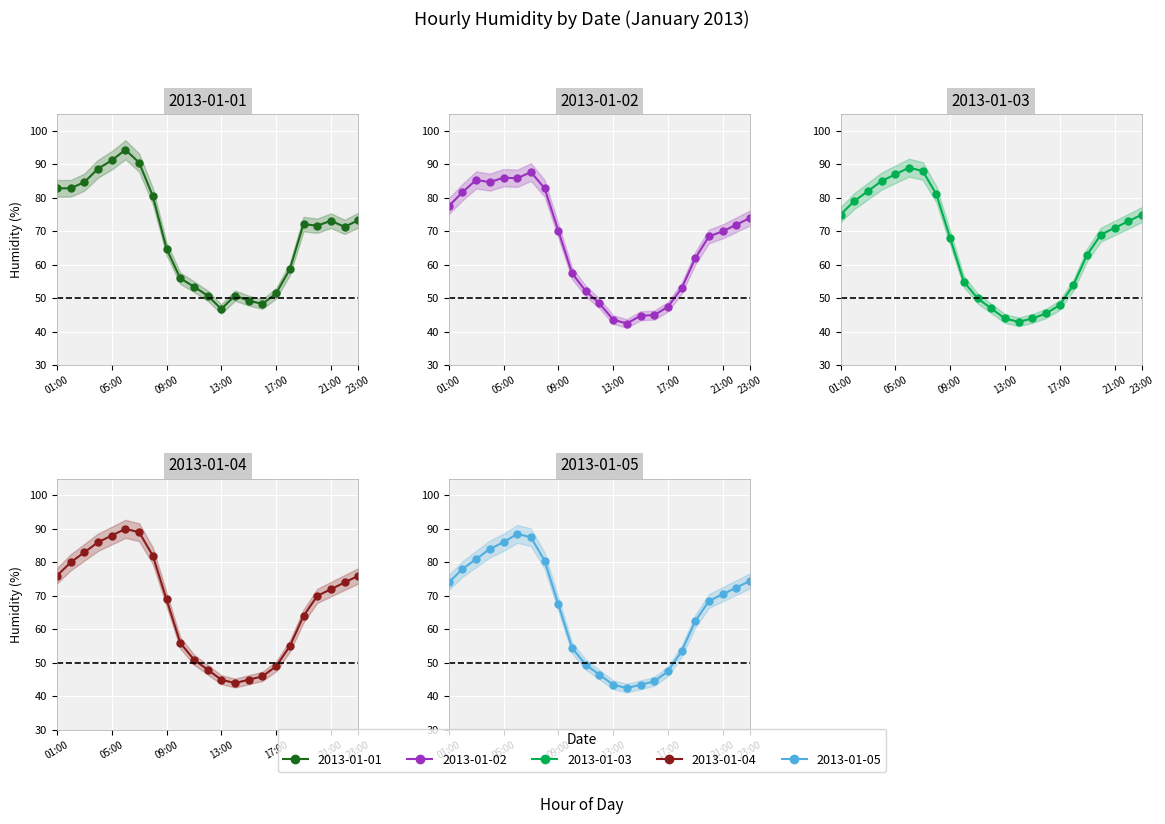

In 2013-01-05, how many points are higher than both neighbors (excluding endpoints)?

1